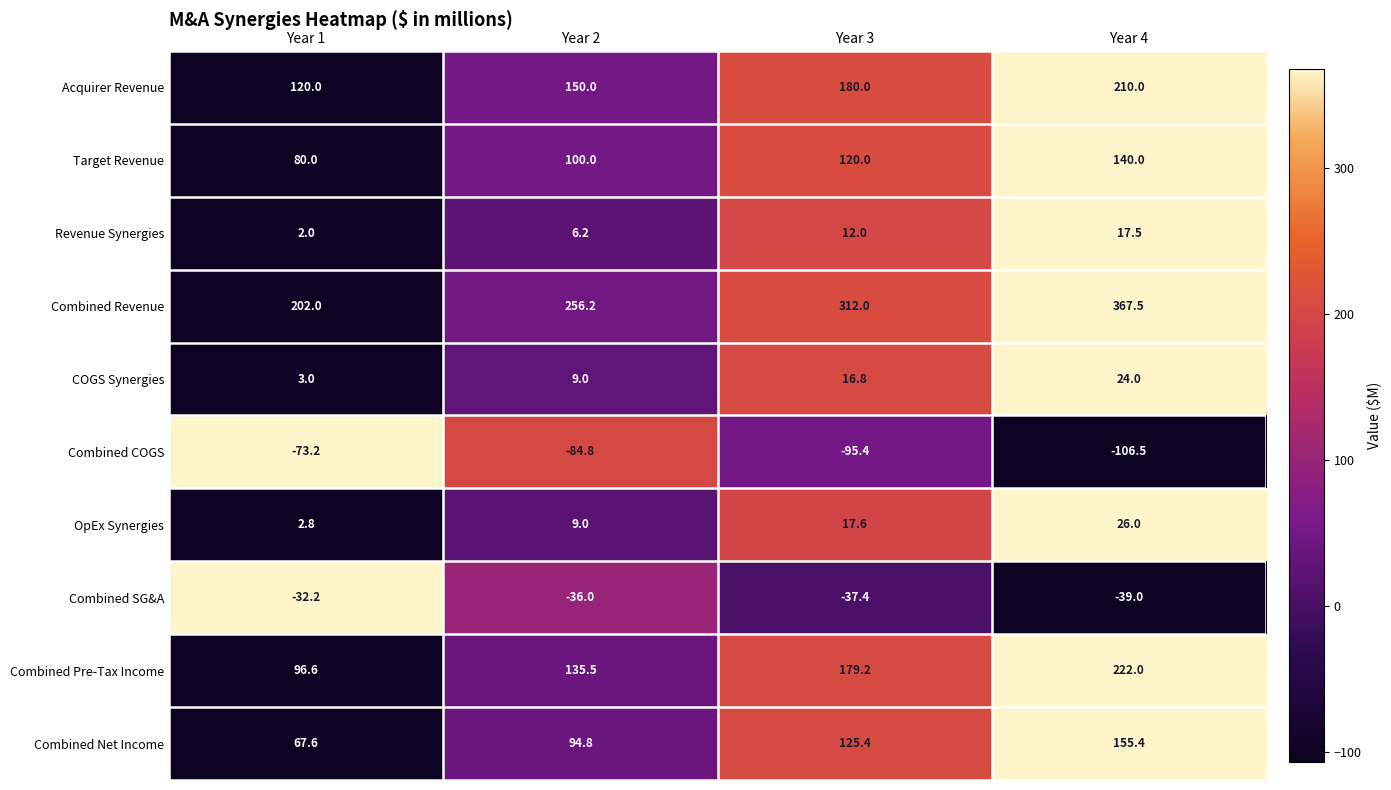

What is the difference between the maximum and minimum values in the Combined COGS series?

33.3